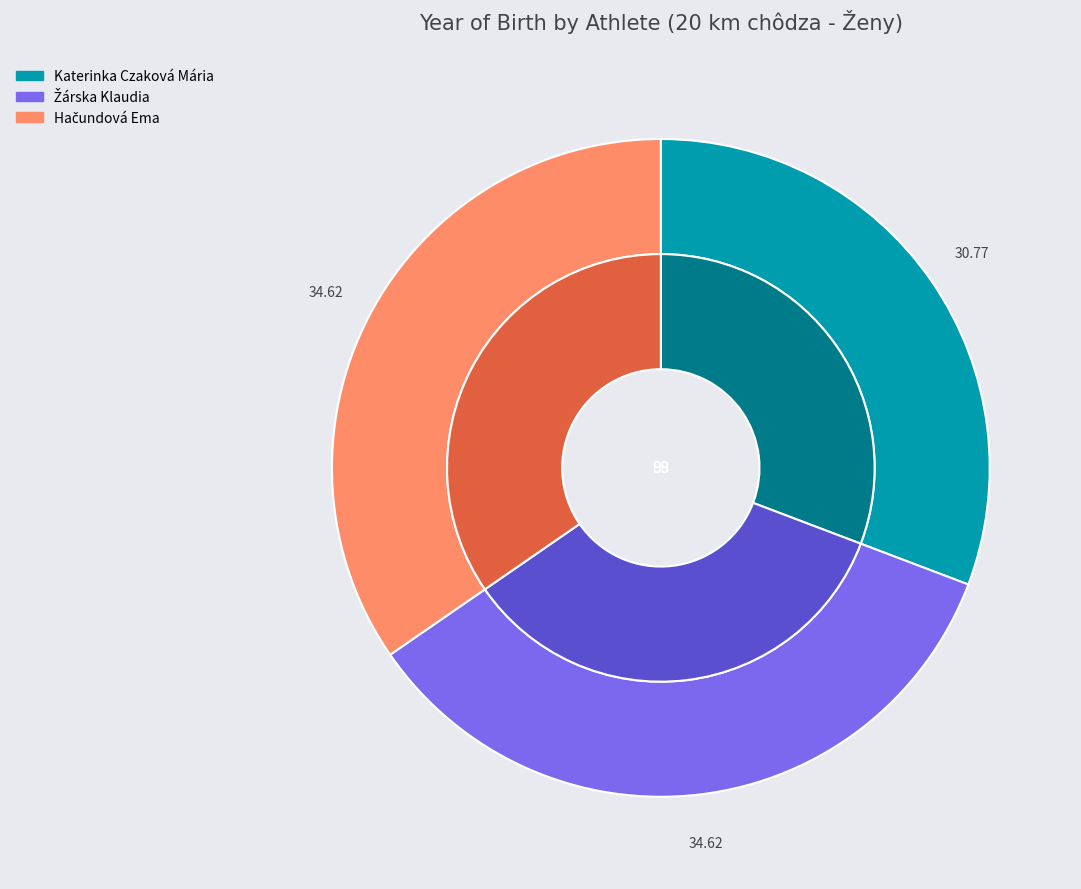

To the nearest percent, what is the combined percentage of Žárska Klaudia and Hačundová Ema?

69%